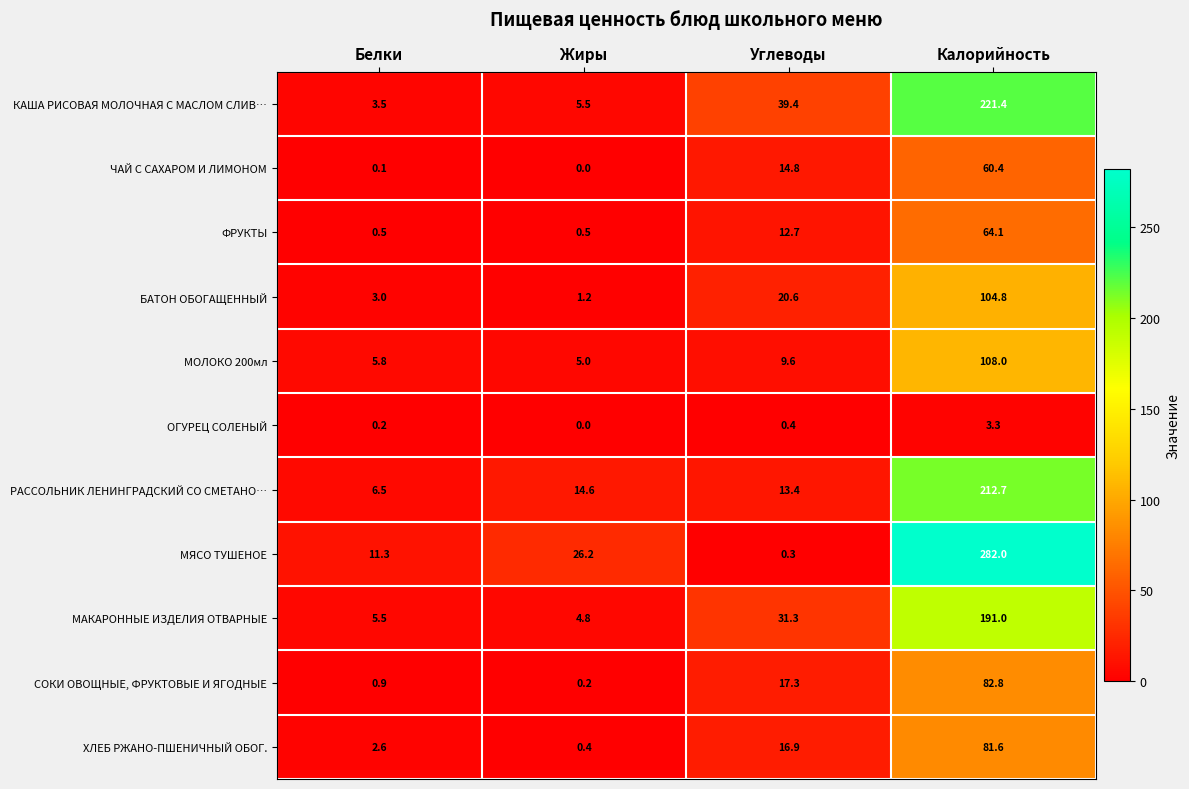

What is the average value of the МЯСО ТУШЕНОЕ series?

80.0